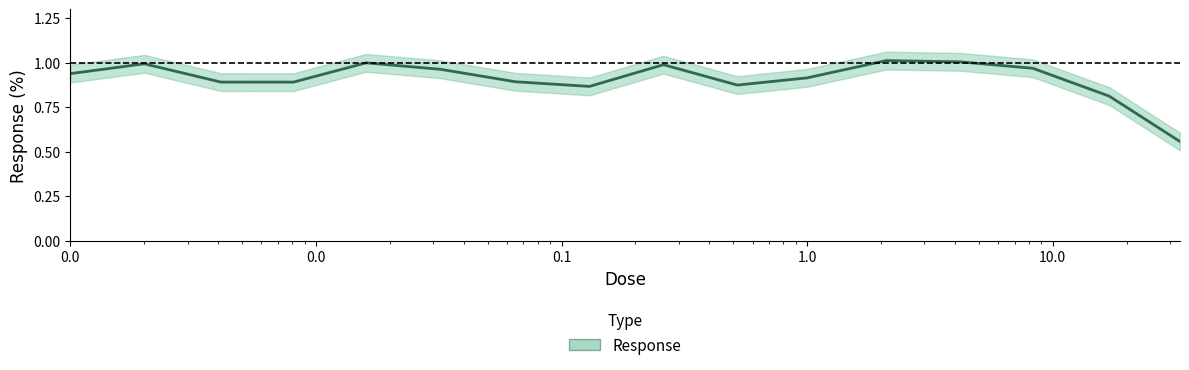

What is the label of the 5th point from the left?

1.0